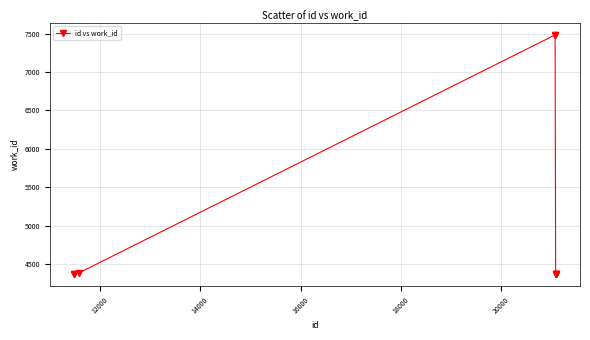

What is the greatest value displayed?

7482